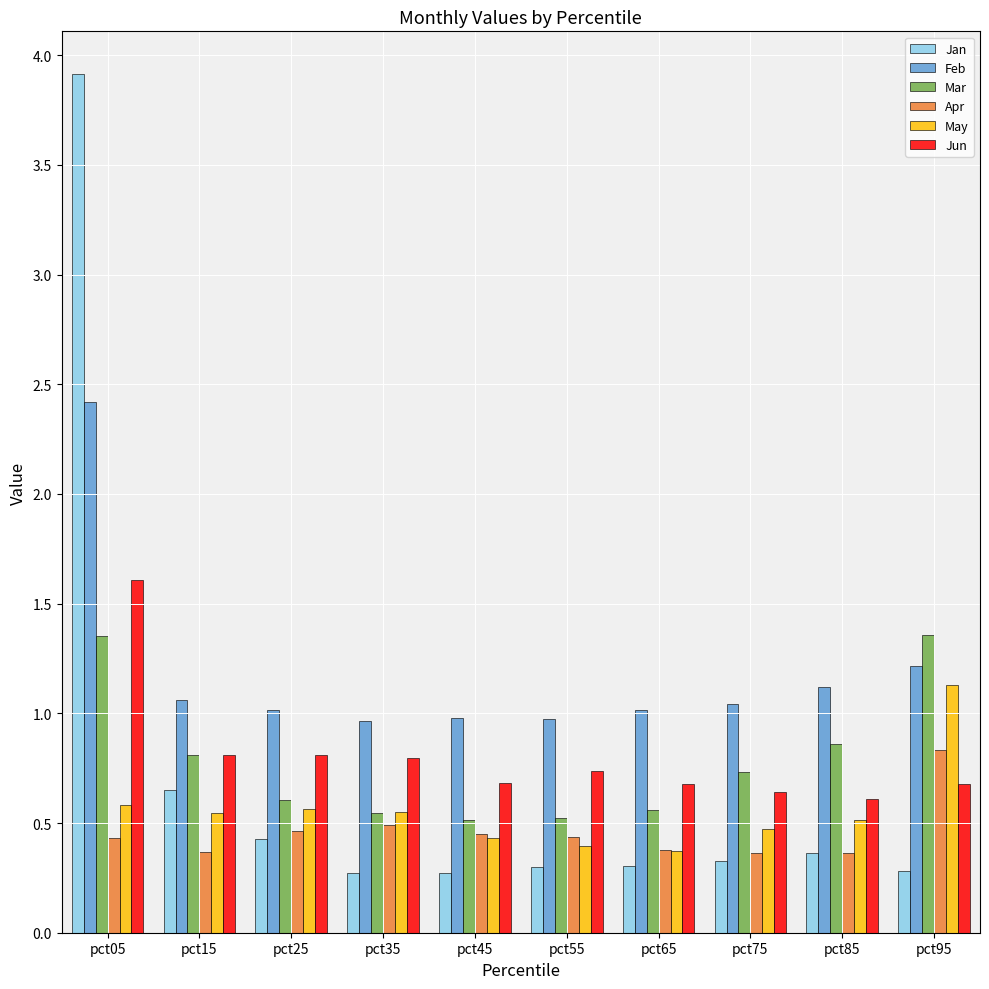

Which series has the widest spread of values?

Jan